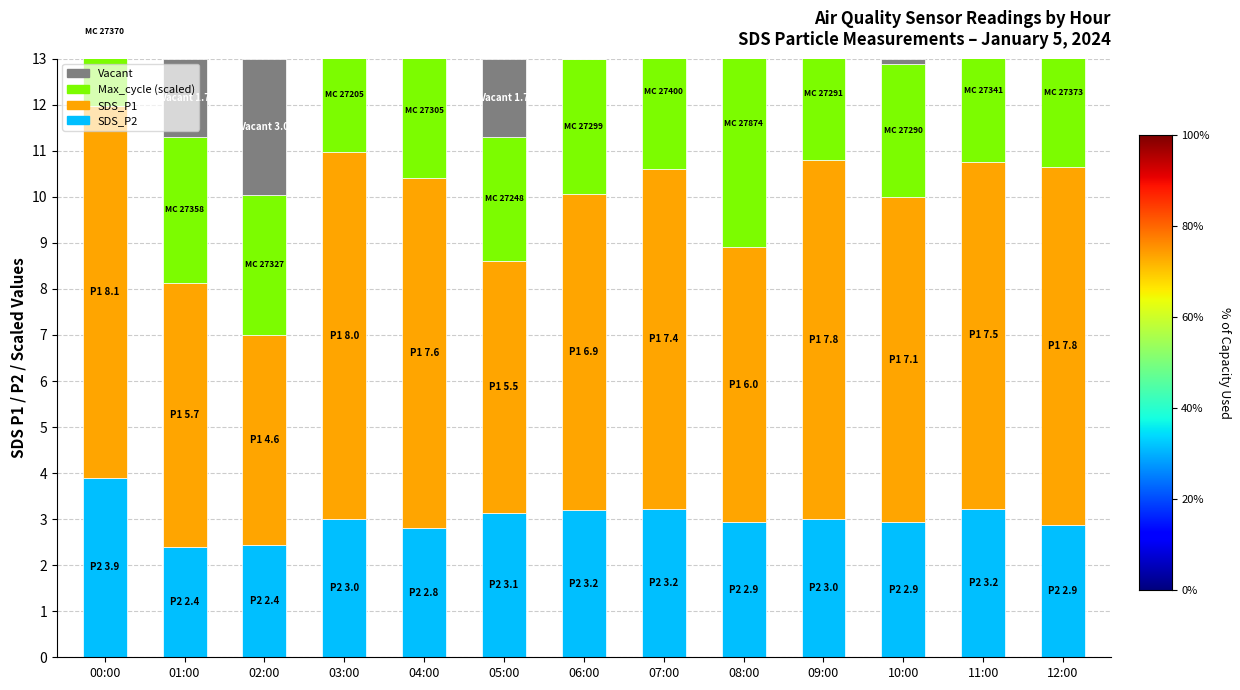

How many bars are there in each group?

4